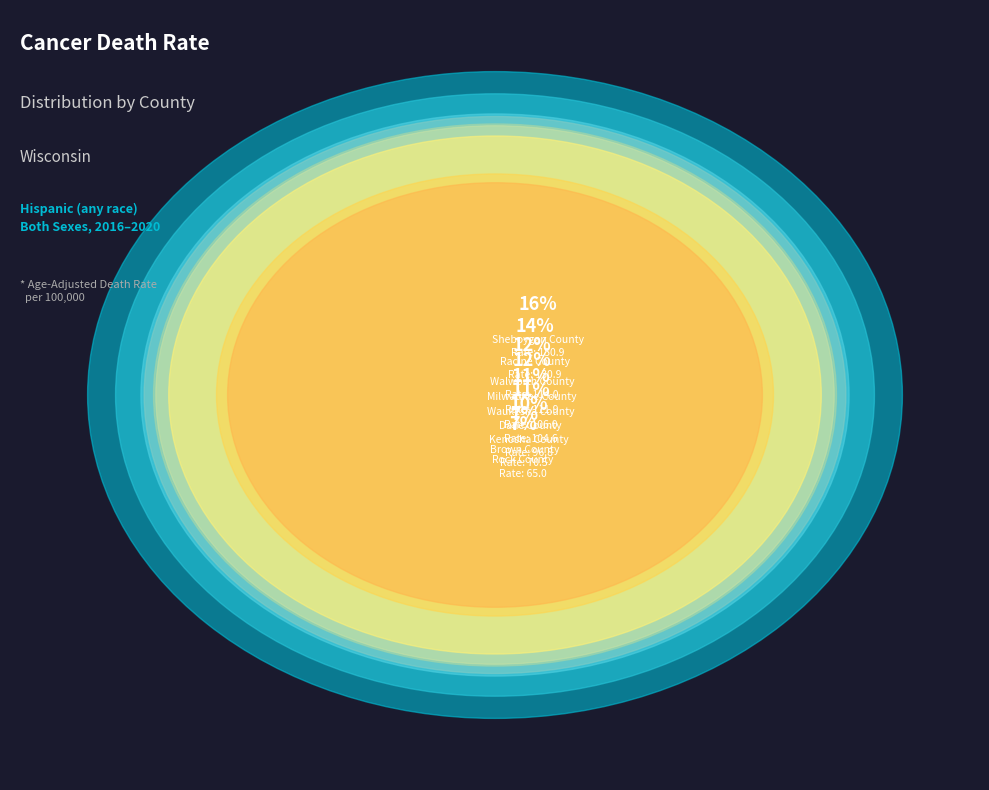

Is there any slice that represents more than half of the pie?

No